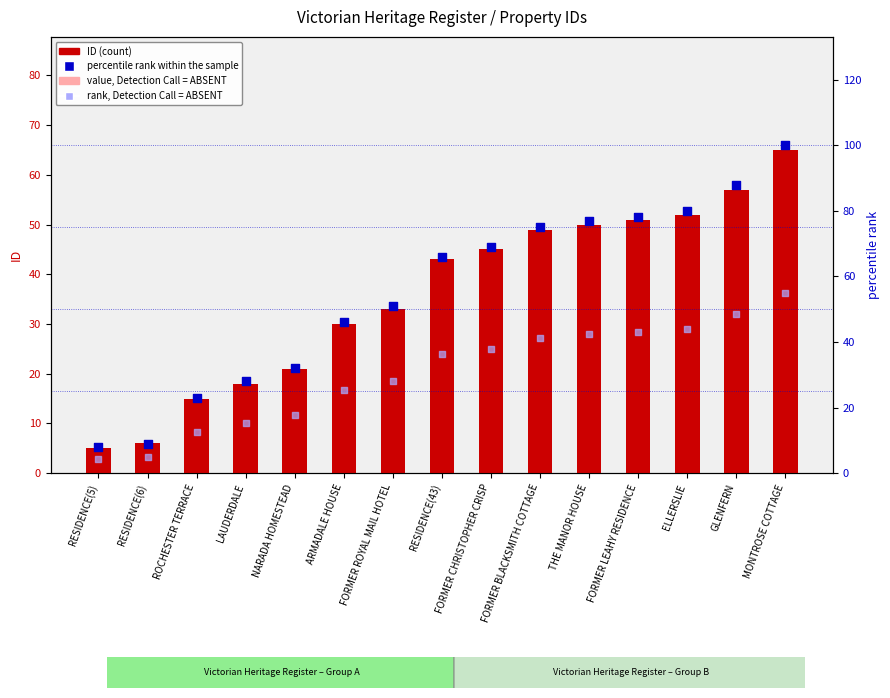

At which category is the sum across all series the highest?

MONTROSE COTTAGE